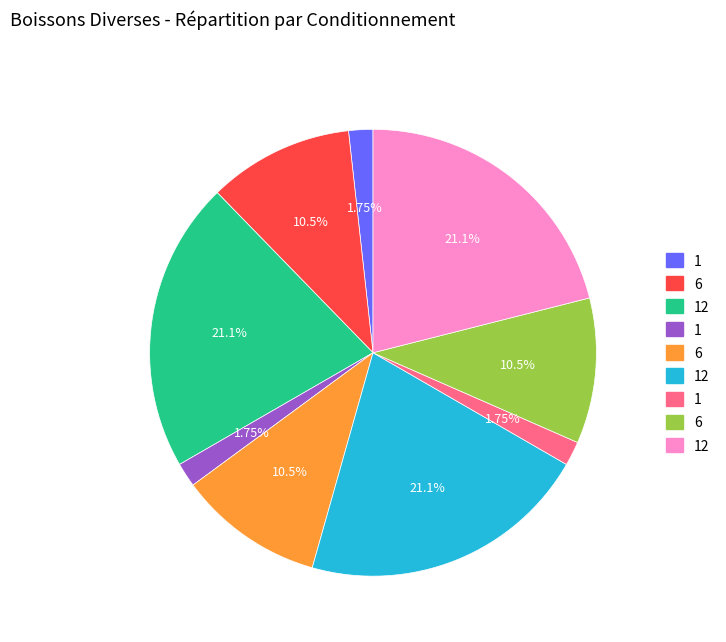

Is there any slice that represents more than half of the pie?

No